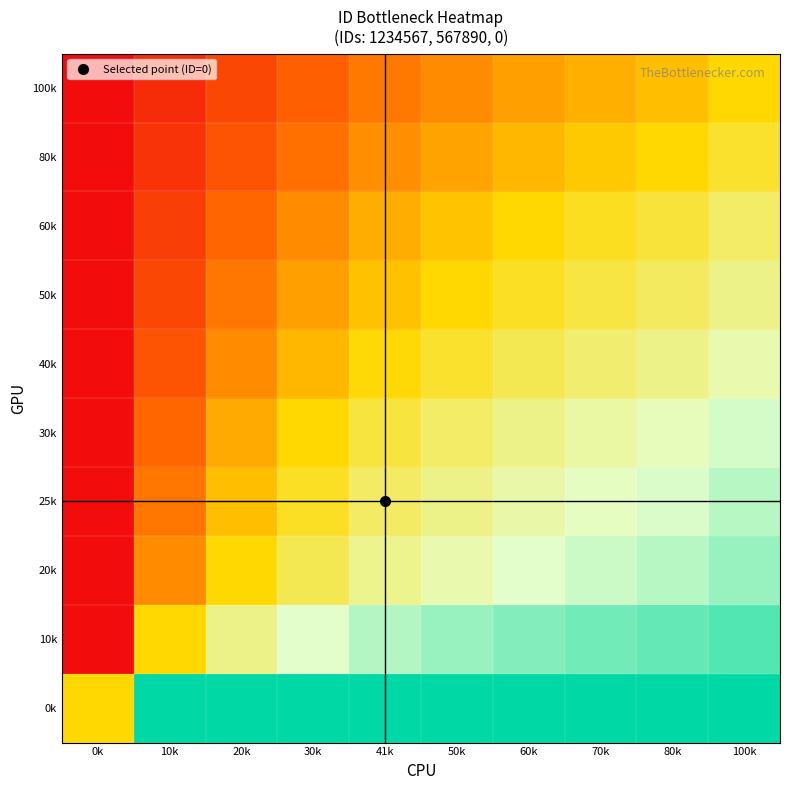

What is the maximum value shown in the chart?

1.0